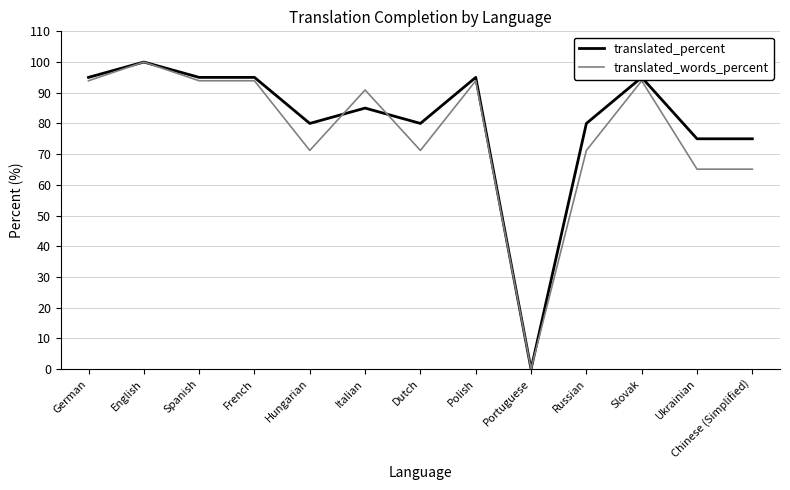

What is the maximum value shown in the chart?

100.0